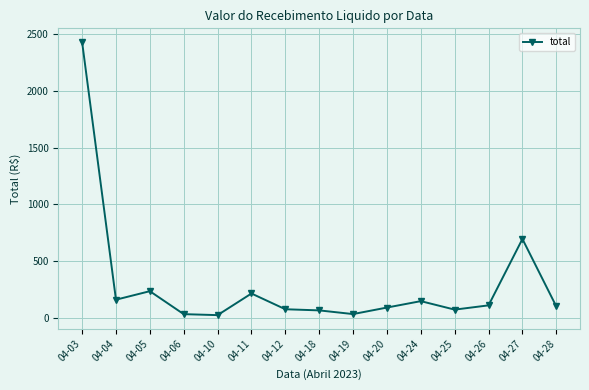

Which has a higher value, 04-06 or 04-12?

04-12